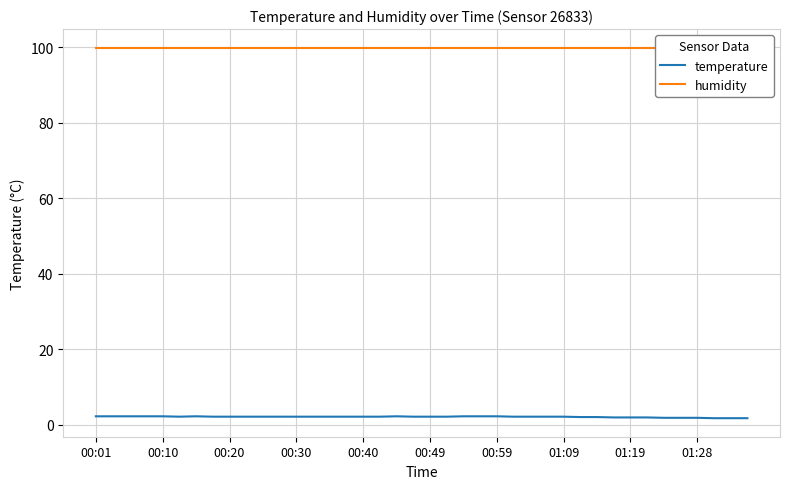

Does the chart have visible grid lines?

Yes